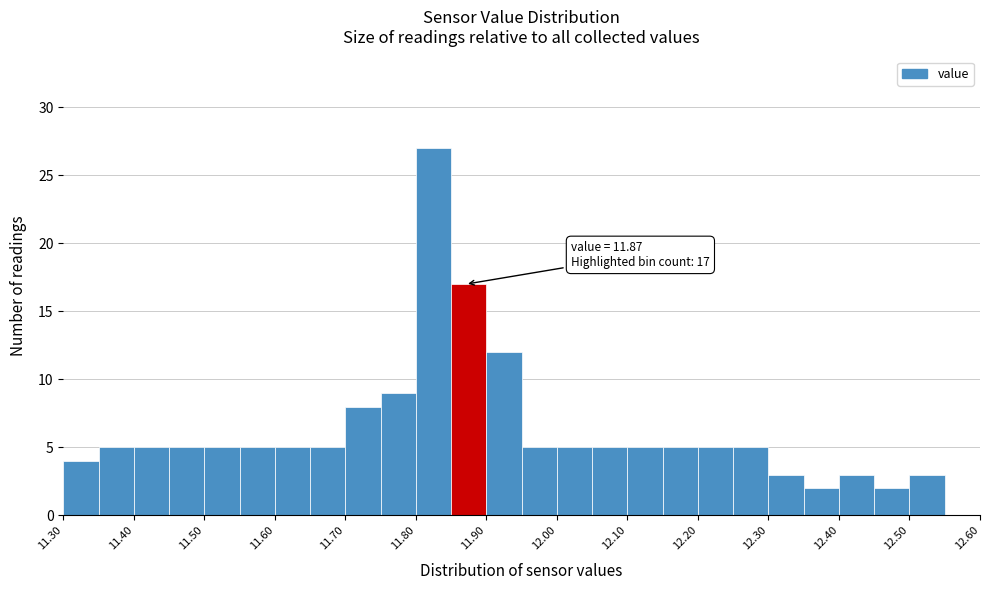

Over which range of the x-axis is the bar tallest?

11.80 to 11.85